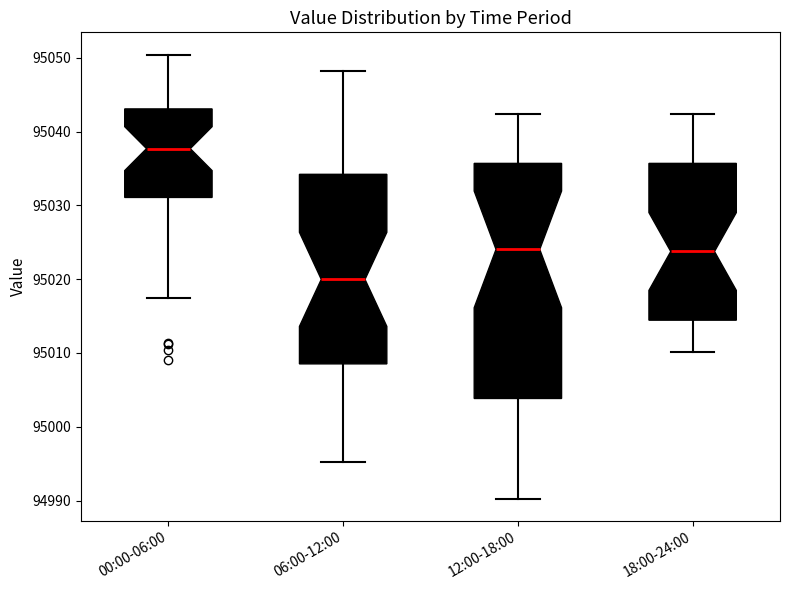

Which box's median line is the highest?

00:00-06:00